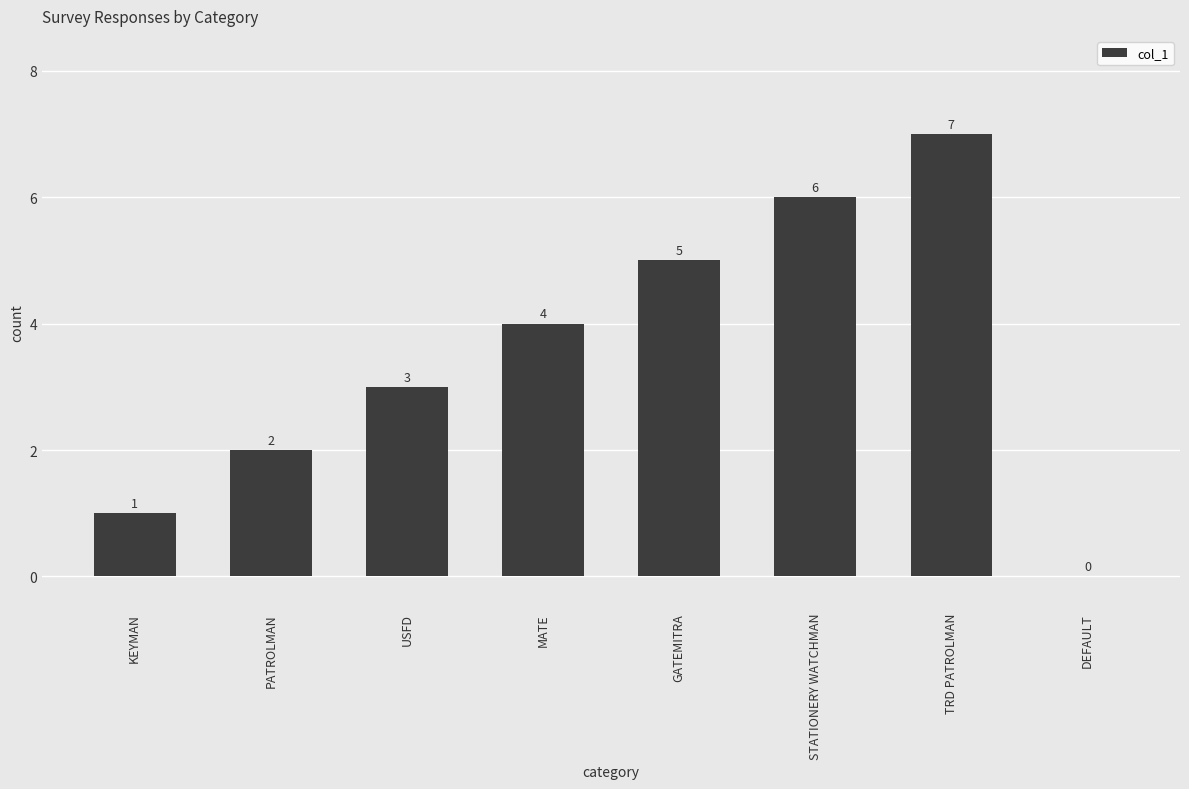

Which label corresponds to the largest value in the chart?

TRD PATROLMAN